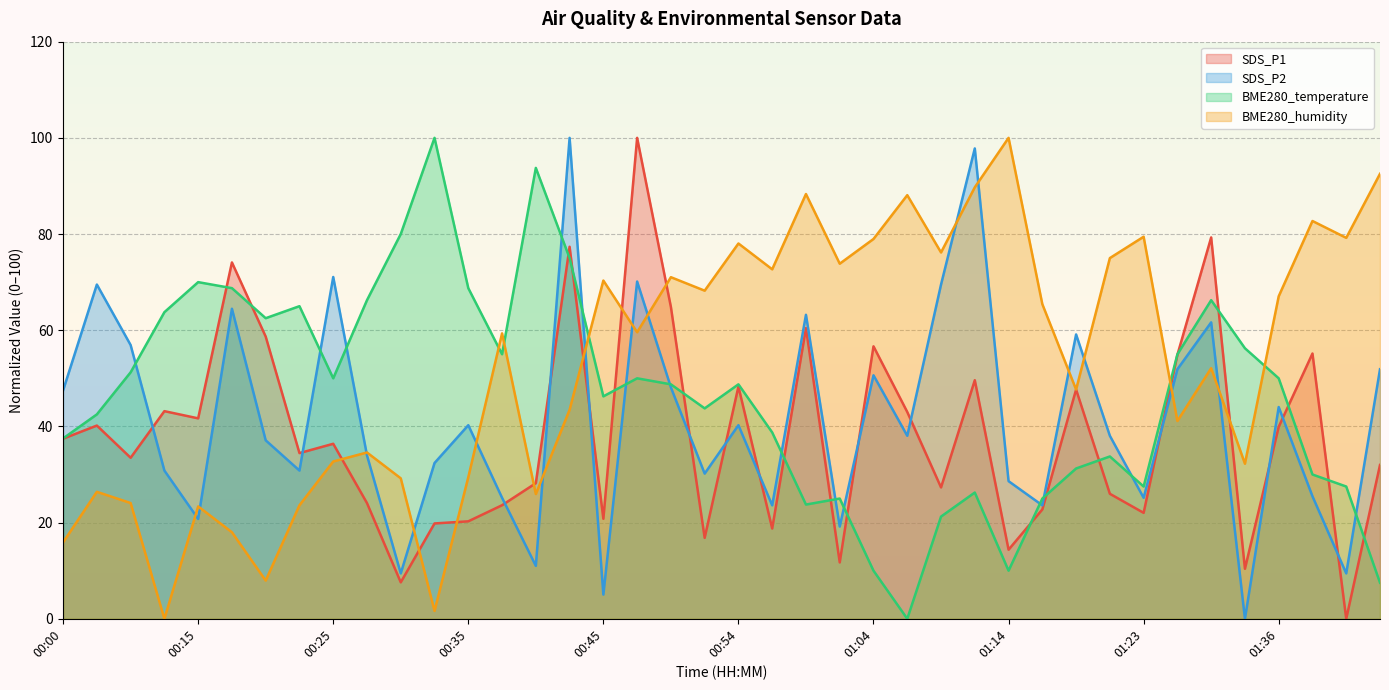

Between 01:19 and 01:33, which series saw the biggest shift?

SDS_P2